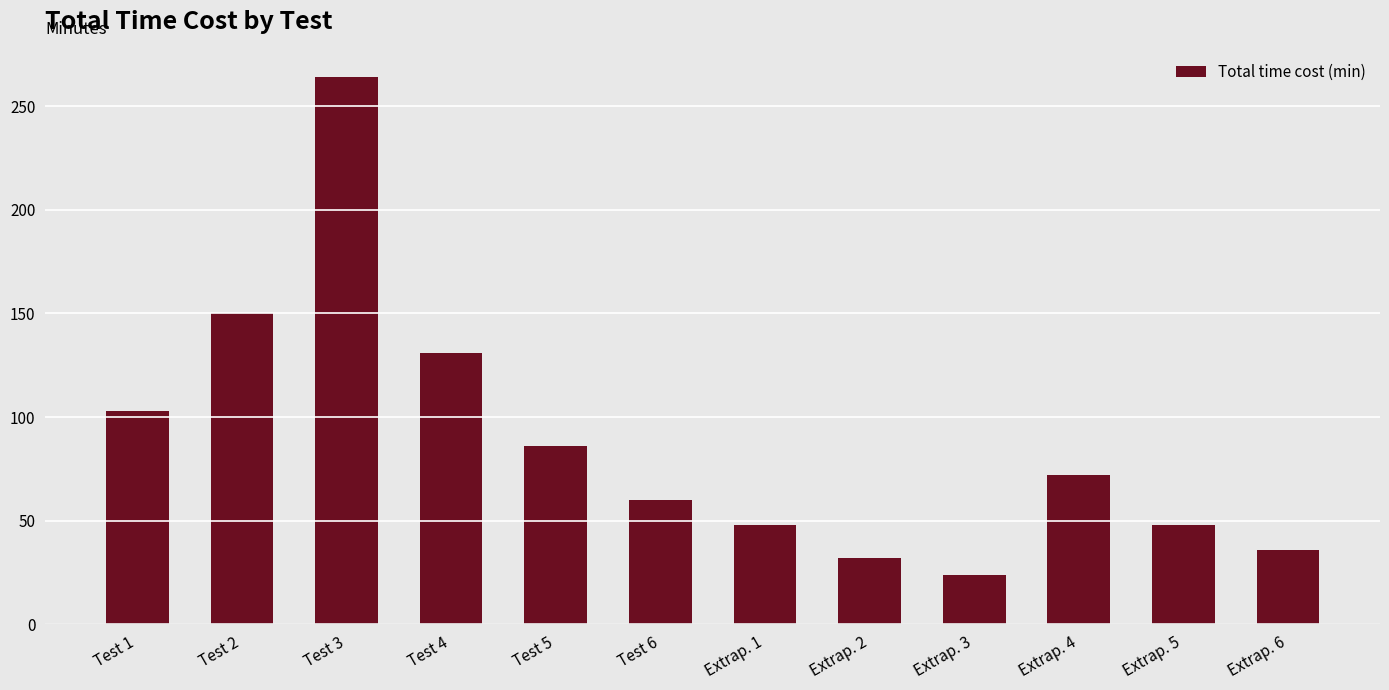

What is the ratio of the value at Extrap. 1 to the value at Extrap. 2?

1.5